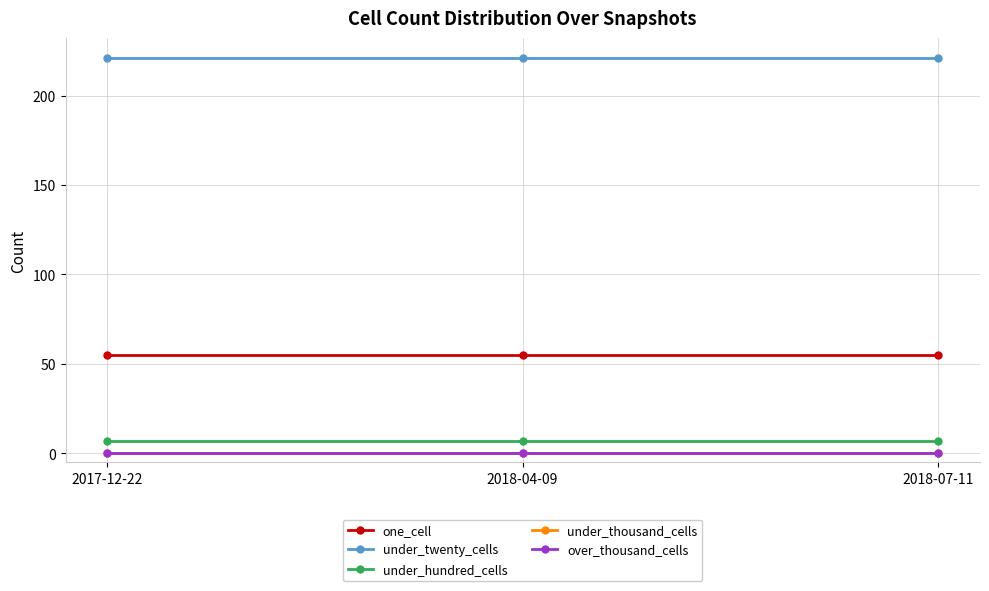

What is the label of the 1st point from the left?

2017-12-22